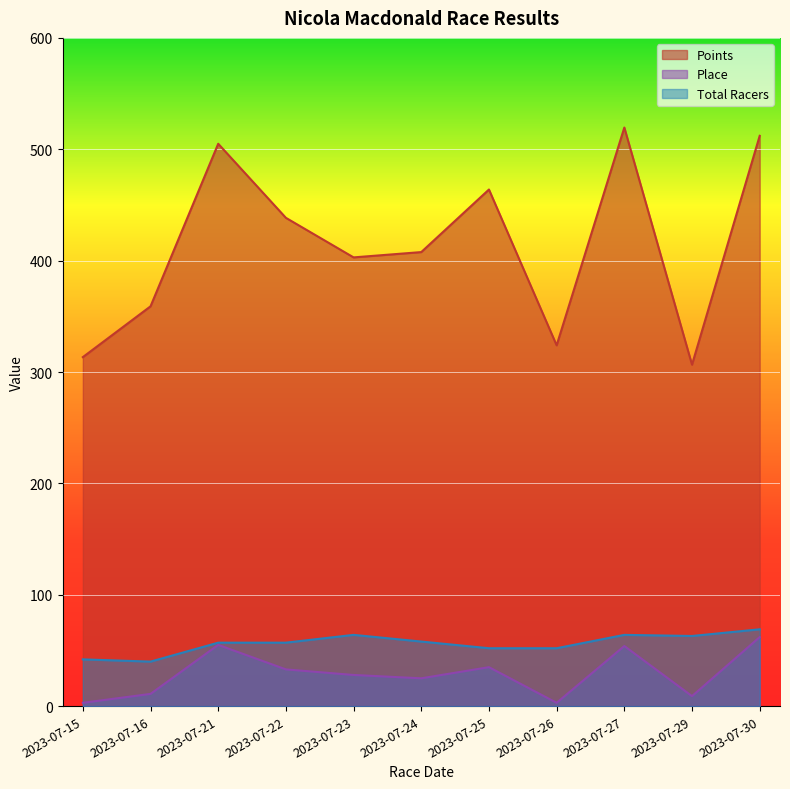

Which series has the widest spread of values?

Points